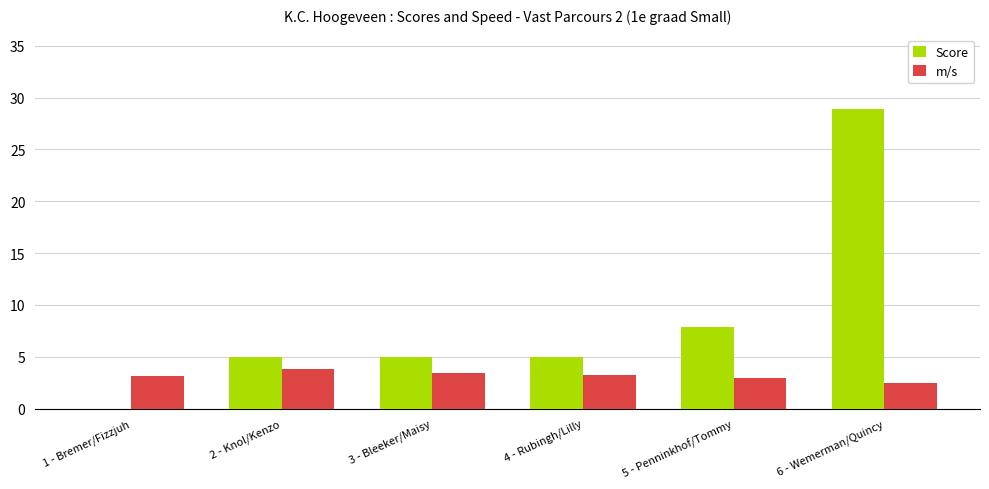

What is the sum of the m/s values at 4 - Rubingh/Lilly and 2 - Knol/Kenzo?

7.0